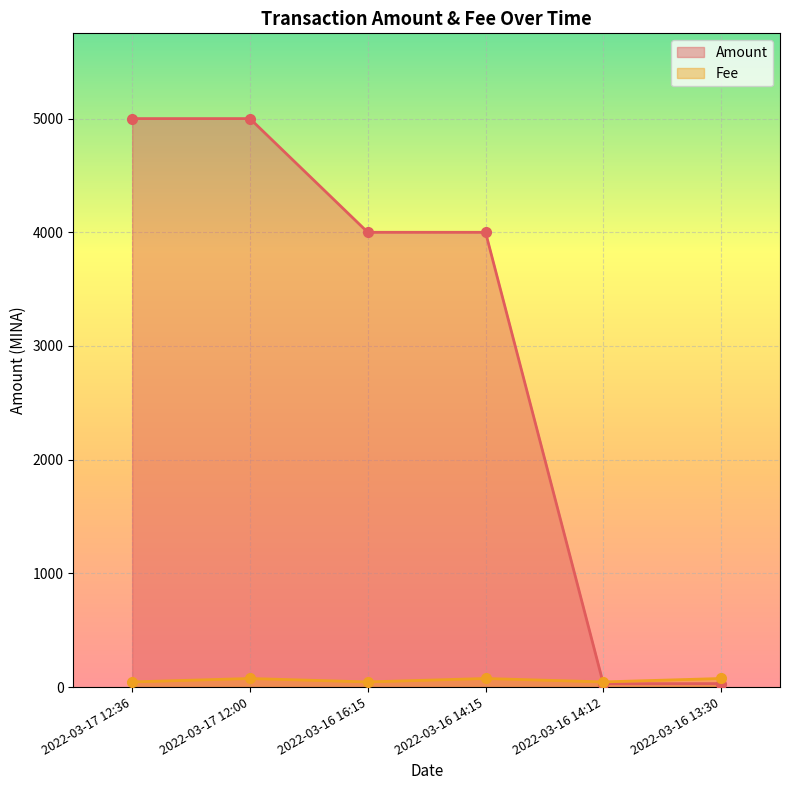

What is the average value of the Amount series?

3009.8